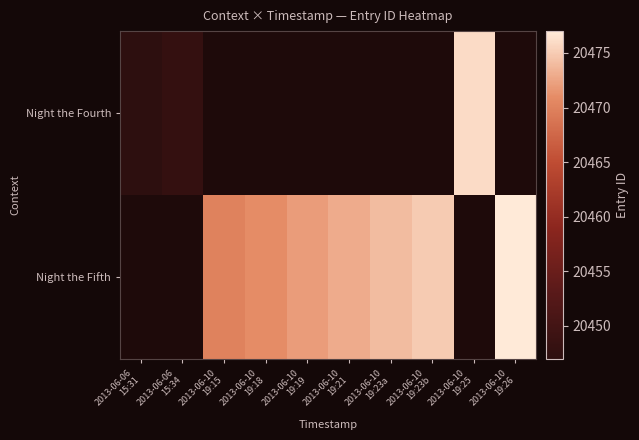

Is it true that Night the Fifth equals 10726.2 at 2013-06-10 19:23a?

False